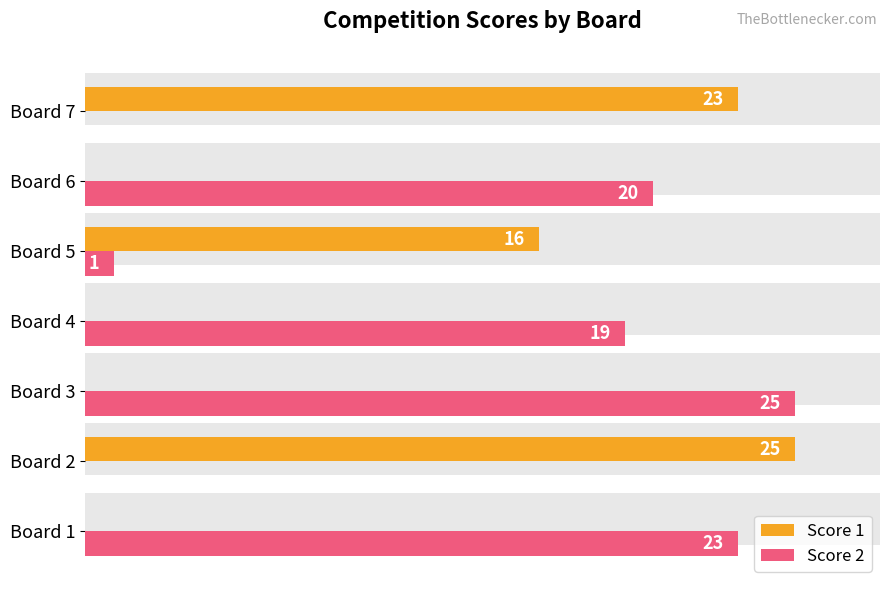

What value does the Score 1 series have at Board 5, to the nearest 10?

20